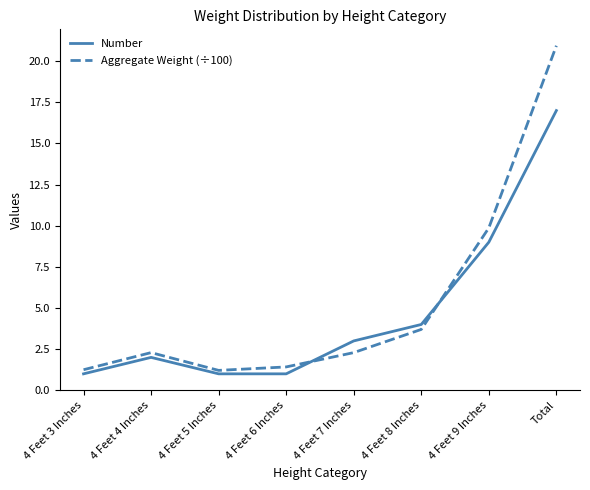

What are all the series names shown in the legend?

Number, Aggregate Weight (÷100)